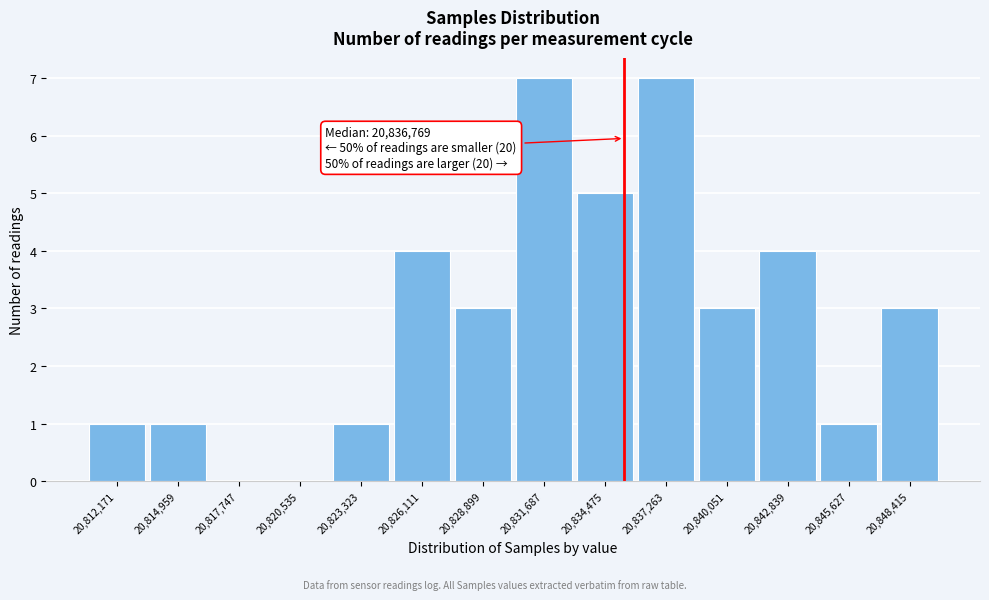

Reading left to right, what are all the values shown in this chart?

20,812,171=1	20,814,959=1	20,817,747=0	20,820,535=0	20,823,323=1	20,826,111=4	20,828,899=3	20,831,687=7	20,834,475=5	20,837,263=7	20,840,051=3	20,842,839=4	20,845,627=1	20,848,415=3